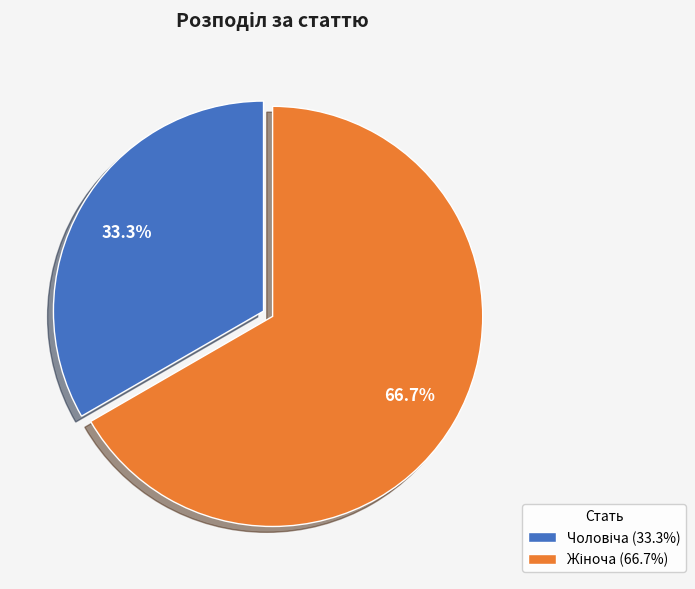

Does any single category account for the majority?

Yes